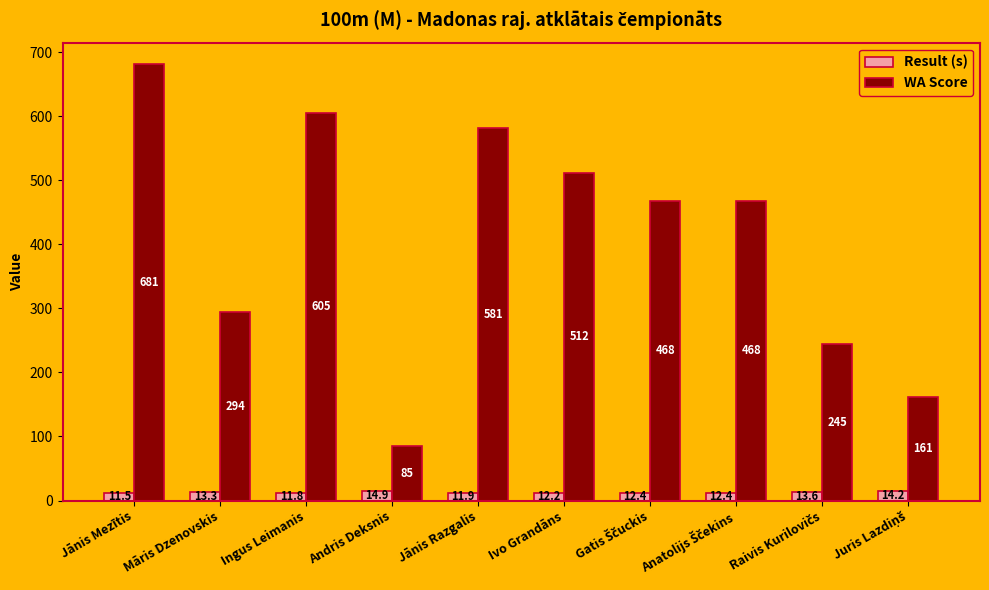

List the series in order of their overall mean, highest first.

WA Score, Result (s)